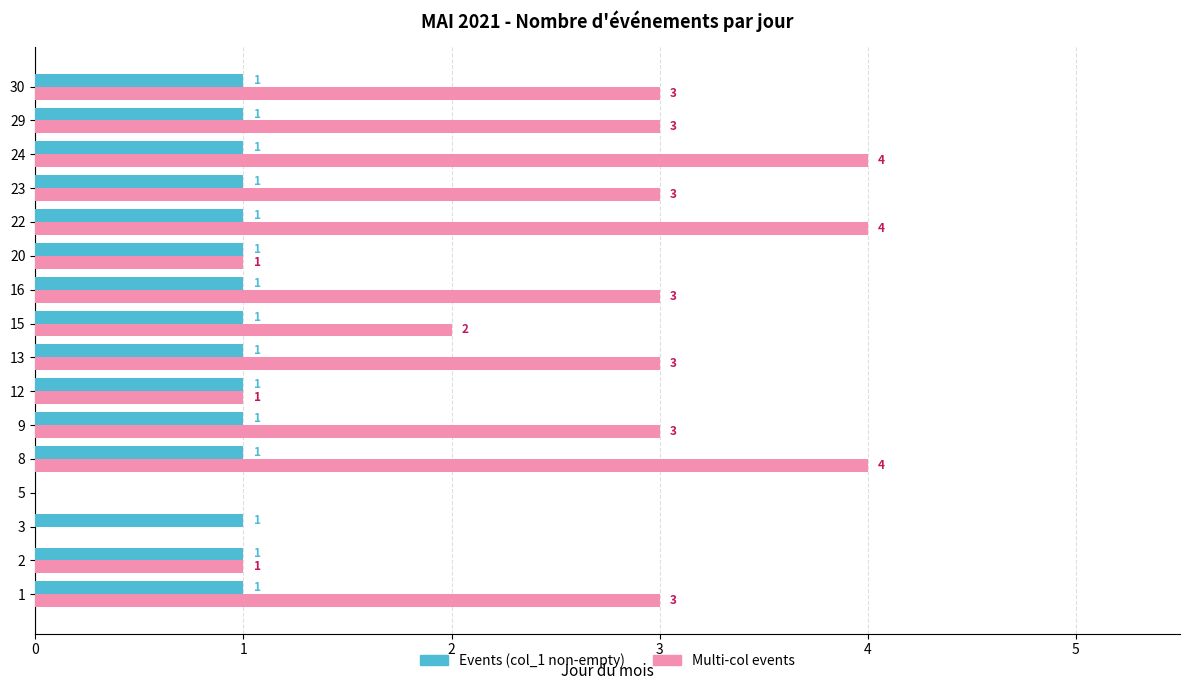

Is it true that Multi-col events equals 0 at 5?

True